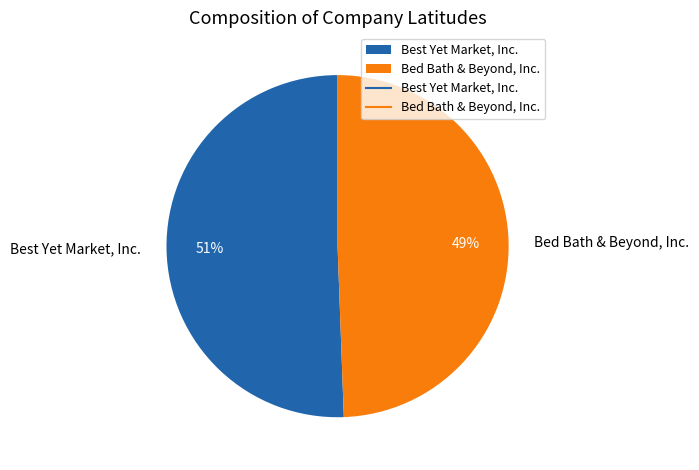

The Bed Bath & Beyond, Inc. slice represents 55% of the pie. True or false?

False